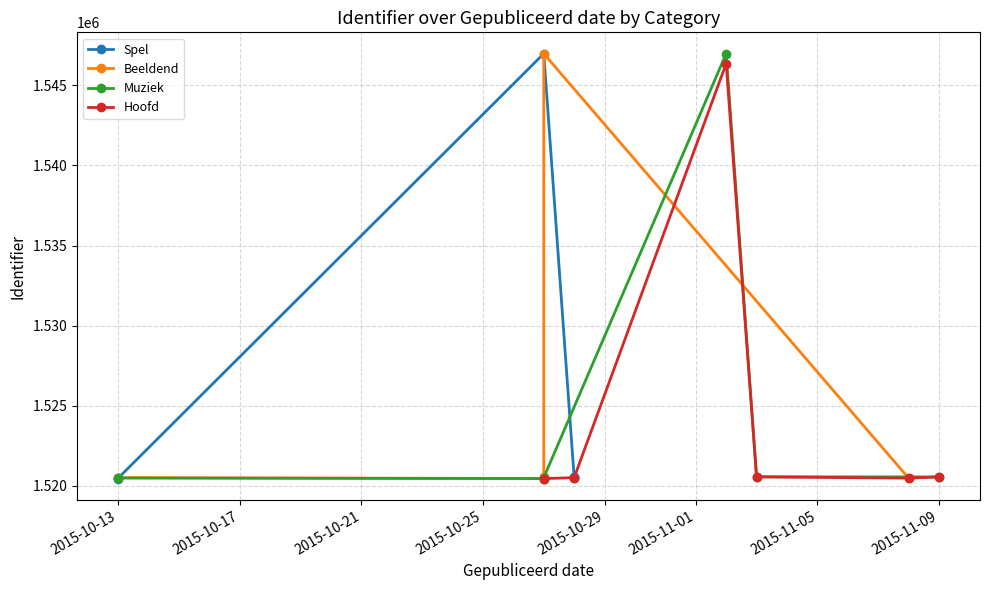

What is the difference between the maximum and minimum values in the Spel series?

26514